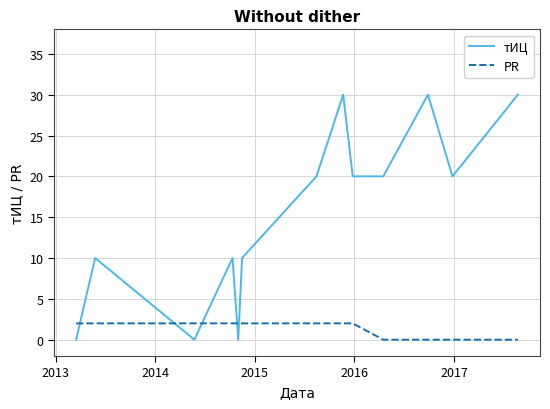

Which series has the largest total across all categories?

тИЦ